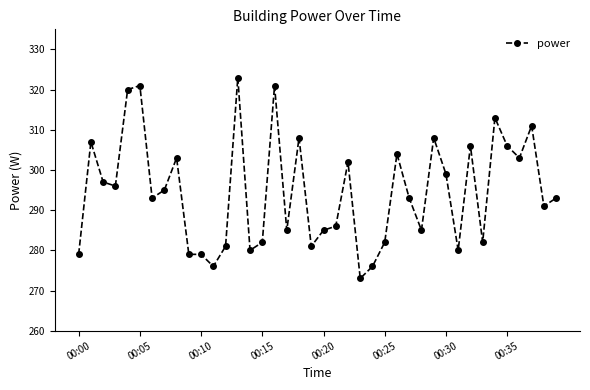

How many lines are shown in the chart?

1